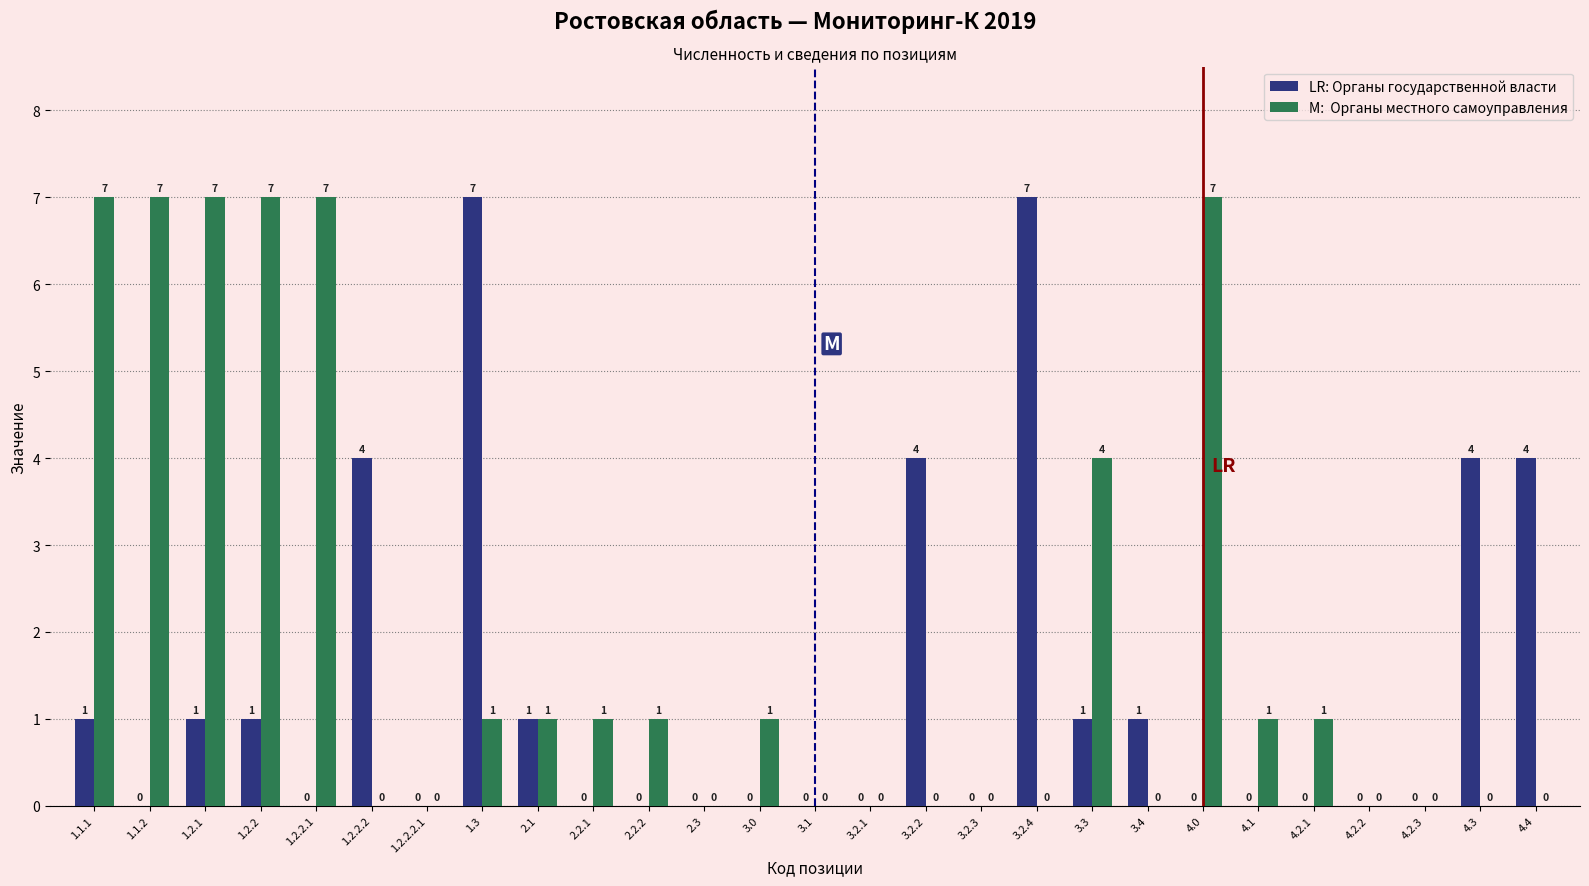

Reading left to right, extract all data points from this chart.

Органы государственной власти: 1.1.1=1	1.1.2=0	1.2.1=1	1.2.2=1	1.2.2.1=0	1.2.2.2=4	1.2.2.2.1=0	1.3=7	2.1=1	2.2.1=0	2.2.2=0	2.3=0	3.0=0	3.1=0	3.2.1=0	3.2.2=4	3.2.3=0	3.2.4=7	3.3=1	3.4=1	4.0=0	4.1=0	4.2.1=0	4.2.2=0	4.2.3=0	4.3=4	4.4=4
Органы местного самоуправления: 1.1.1=7	1.1.2=7	1.2.1=7	1.2.2=7	1.2.2.1=7	1.2.2.2=0	1.2.2.2.1=0	1.3=1	2.1=1	2.2.1=1	2.2.2=1	2.3=0	3.0=1	3.1=0	3.2.1=0	3.2.2=0	3.2.3=0	3.2.4=0	3.3=4	3.4=0	4.0=7	4.1=1	4.2.1=1	4.2.2=0	4.2.3=0	4.3=0	4.4=0